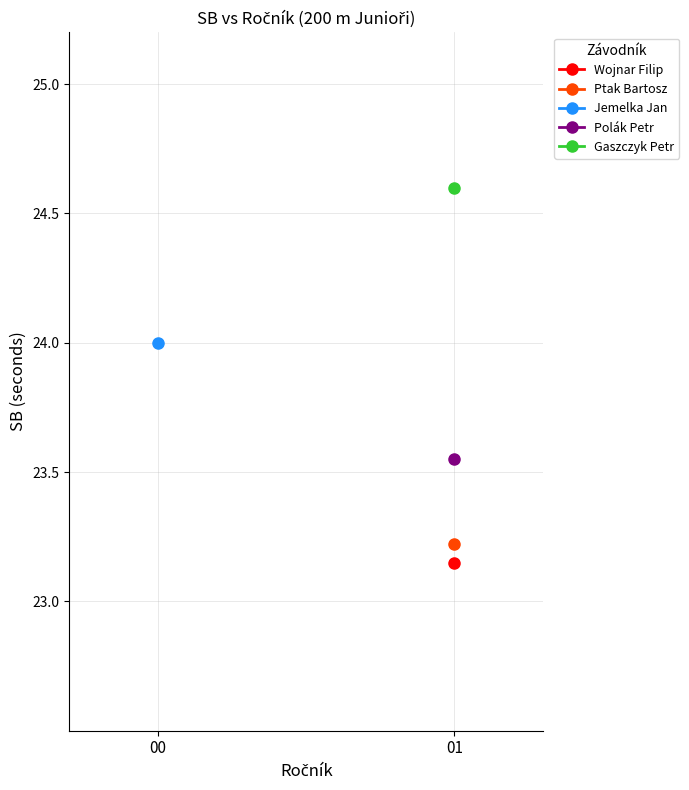

List the series in order of their peak value, highest first.

Gaszczyk Petr, Jemelka Jan, Polák Petr, Ptak Bartosz, Wojnar Filip